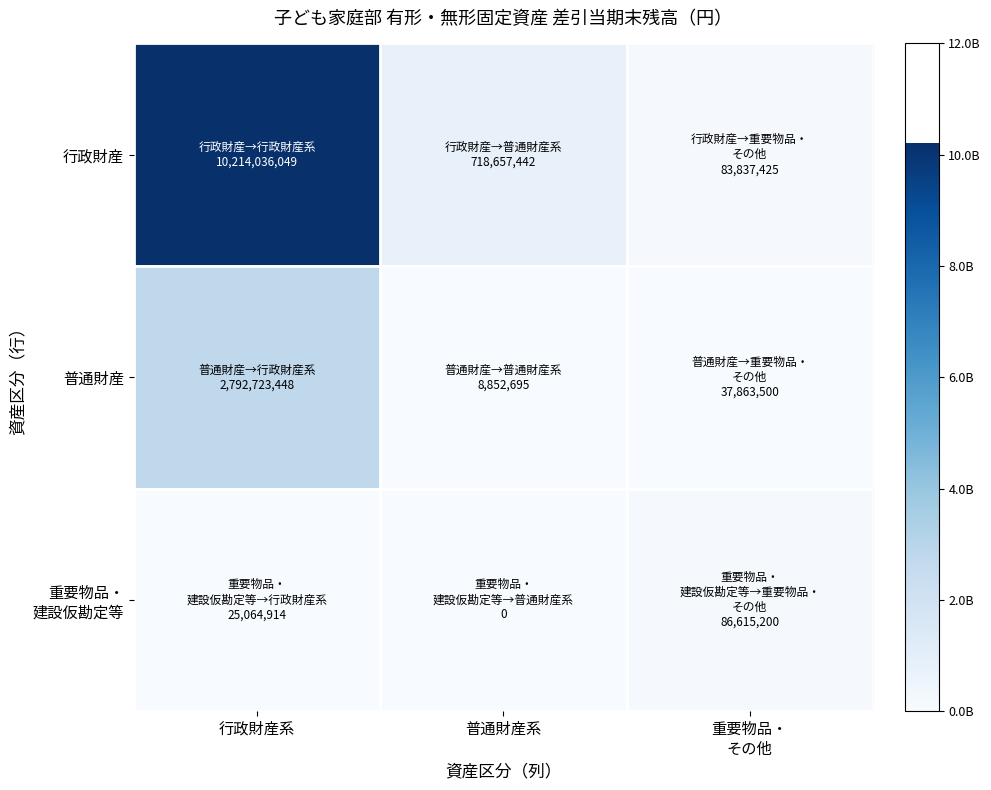

Which series has the largest range (max minus min)?

行政財産